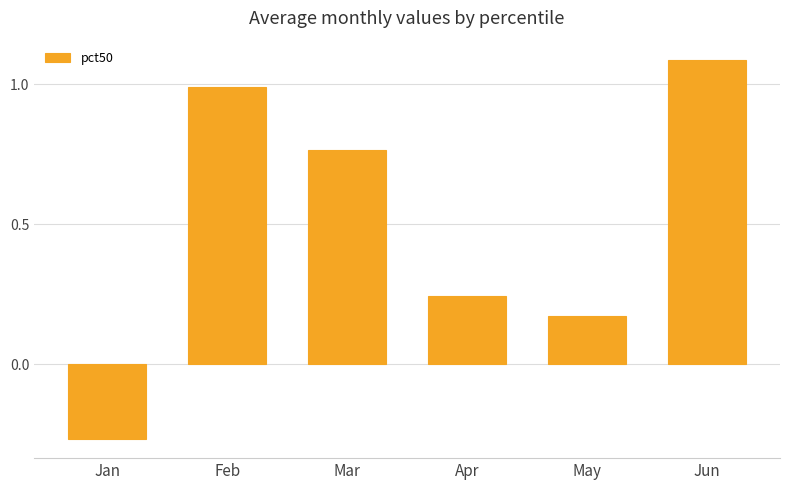

How many positive values are there?

5